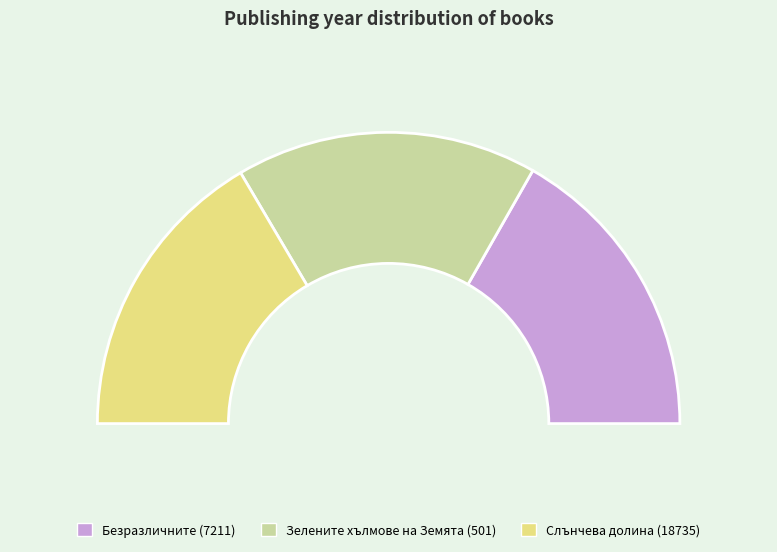

To the nearest percent, what is the average slice percentage?

33%